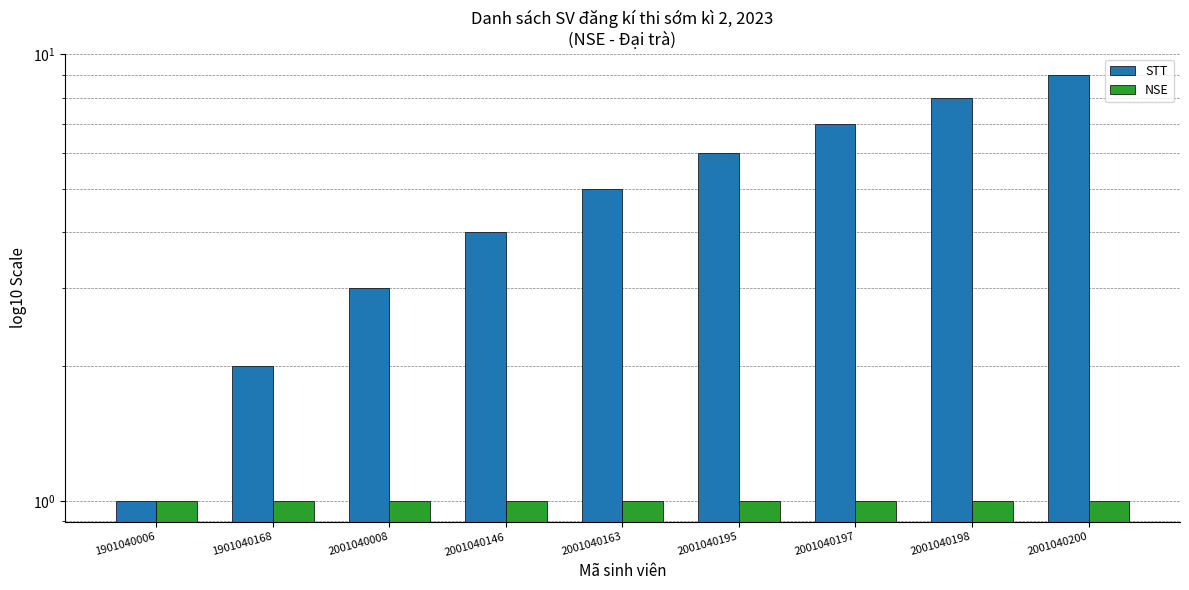

What is the minimum value shown in the chart?

1